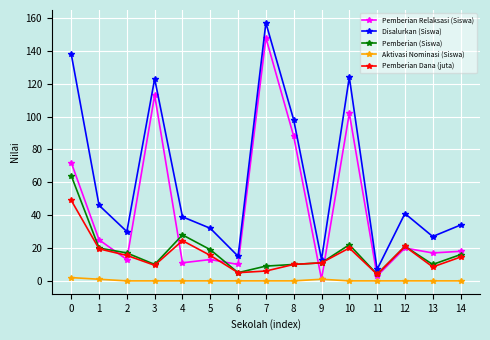

Which series has the largest total across all categories?

Disalurkan (Siswa)